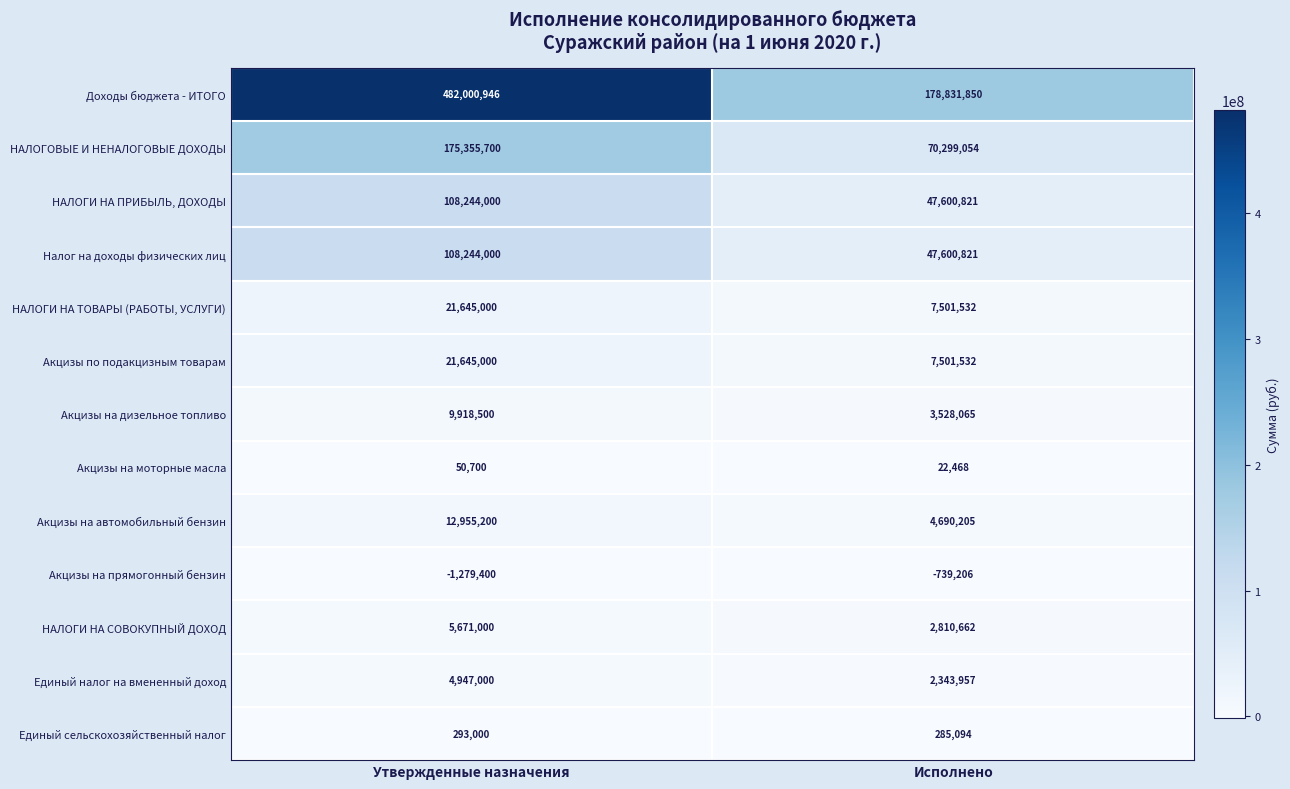

Between Утвержденные назначения and Исполнено, which series saw the biggest shift?

Доходы бюджета - ИТОГО